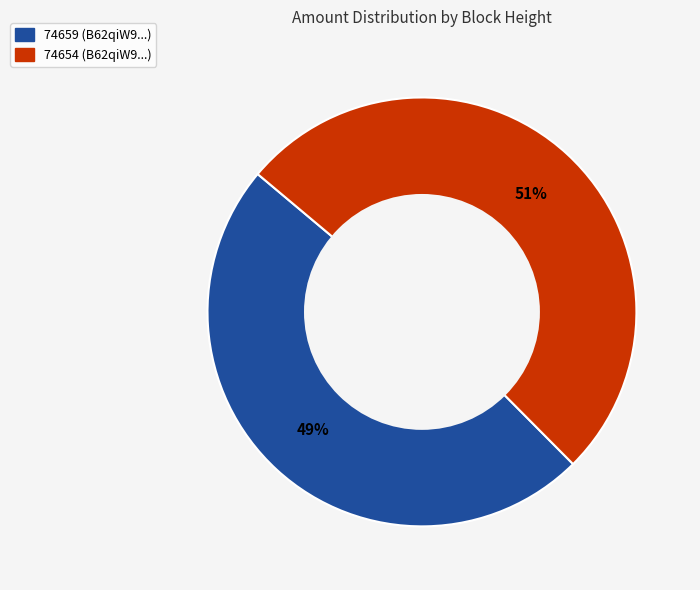

To the nearest percent, what portion does 74654 represent?

51%